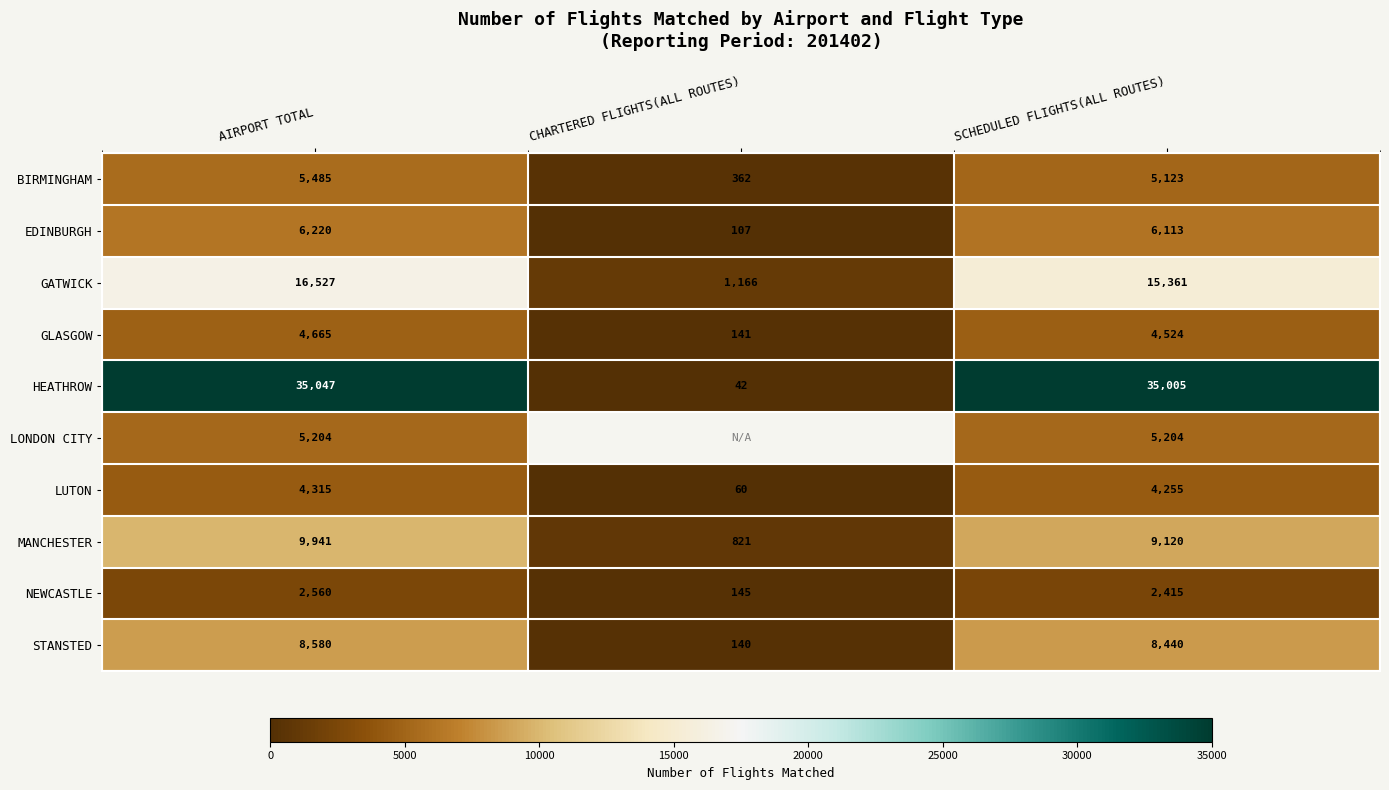

Which series changed the most between AIRPORT TOTAL and SCHEDULED FLIGHTS(ALL ROUTES)?

GATWICK